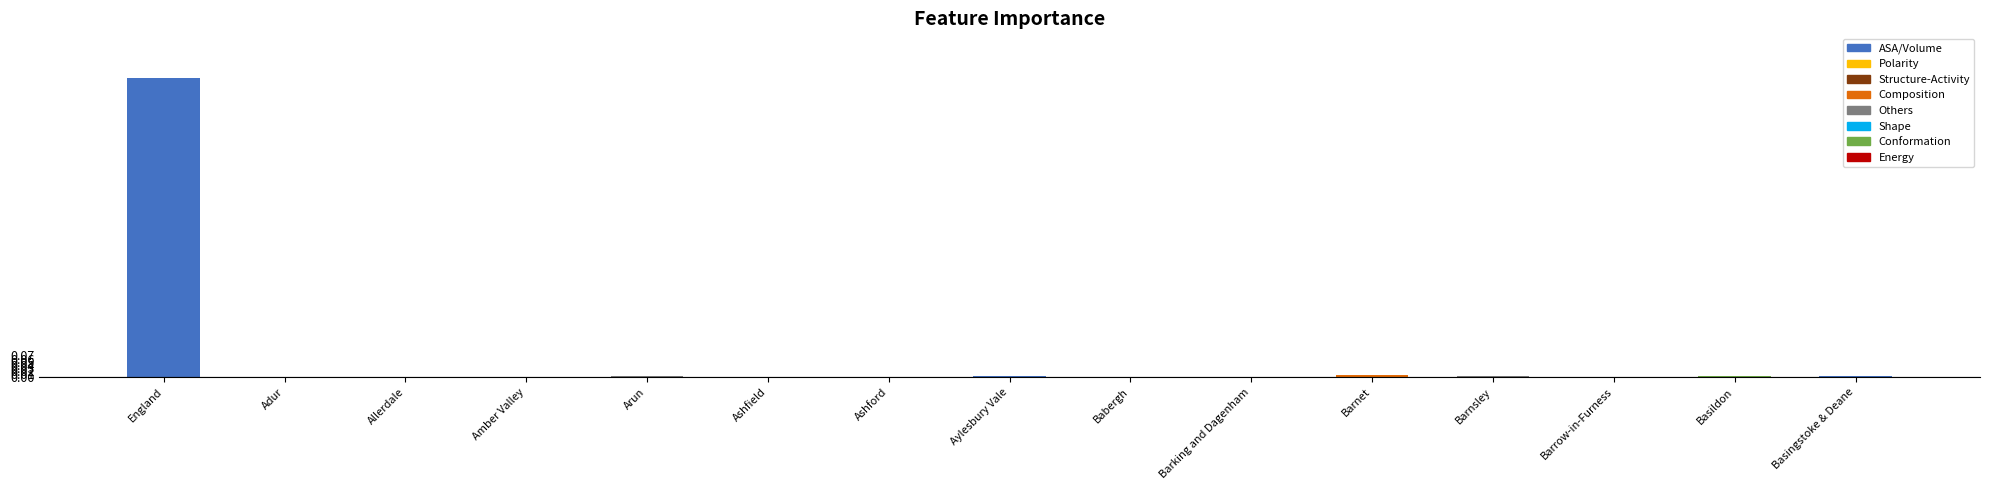

Is it true that the value at Allerdale is 0.0?

True